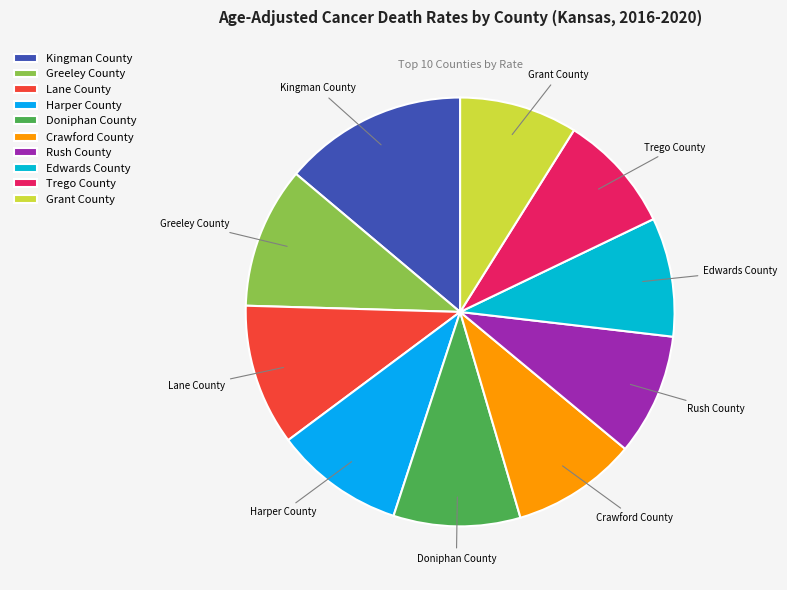

Combined, do Harper County and Grant County account for over 50%?

No